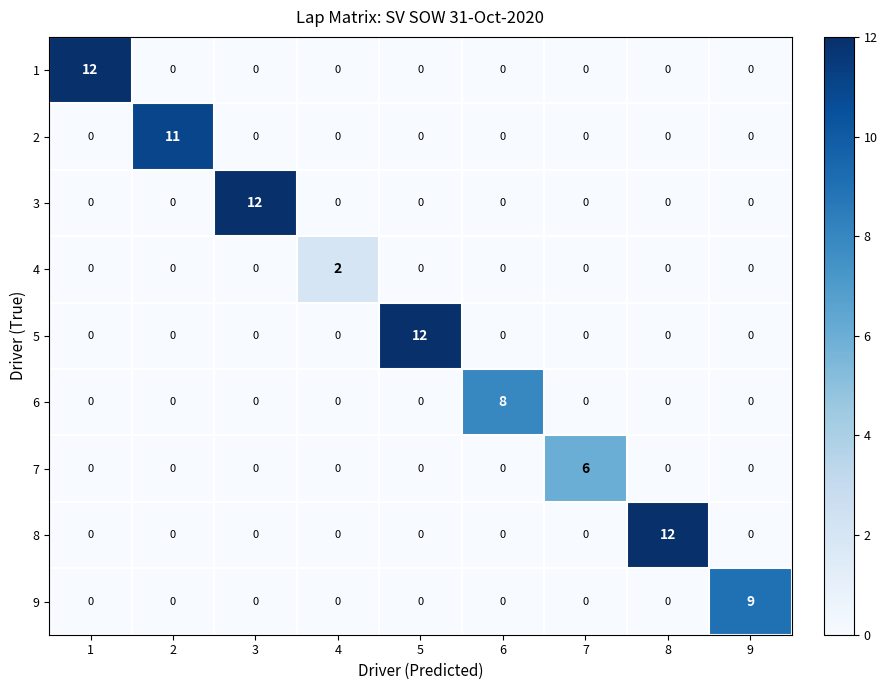

The value of 1 at 6 is 6. True or false?

False